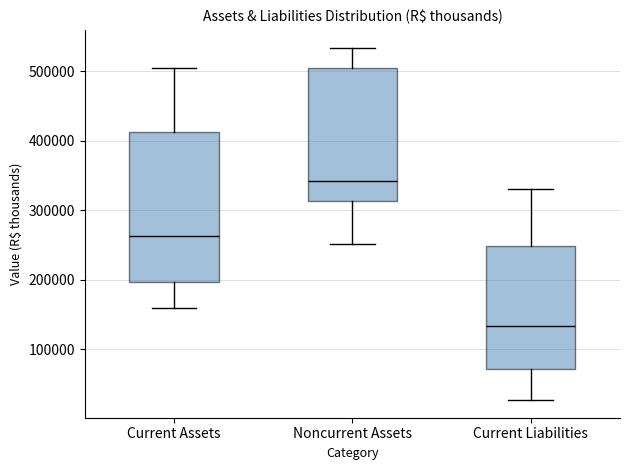

Which box is the tallest, from its lower edge to its upper edge?

Current Assets